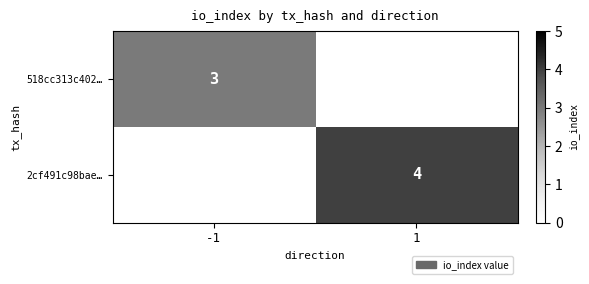

The value of 518cc313c402… at -1 is 5. True or false?

False